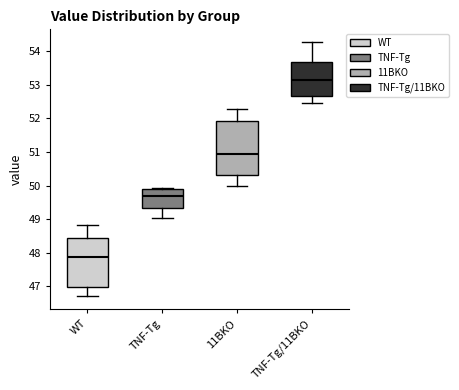

Where is the lower edge of the box for 11BKO on the y-axis? The values are not printed on the chart, so give them approximately, as read against the axis.

50.3